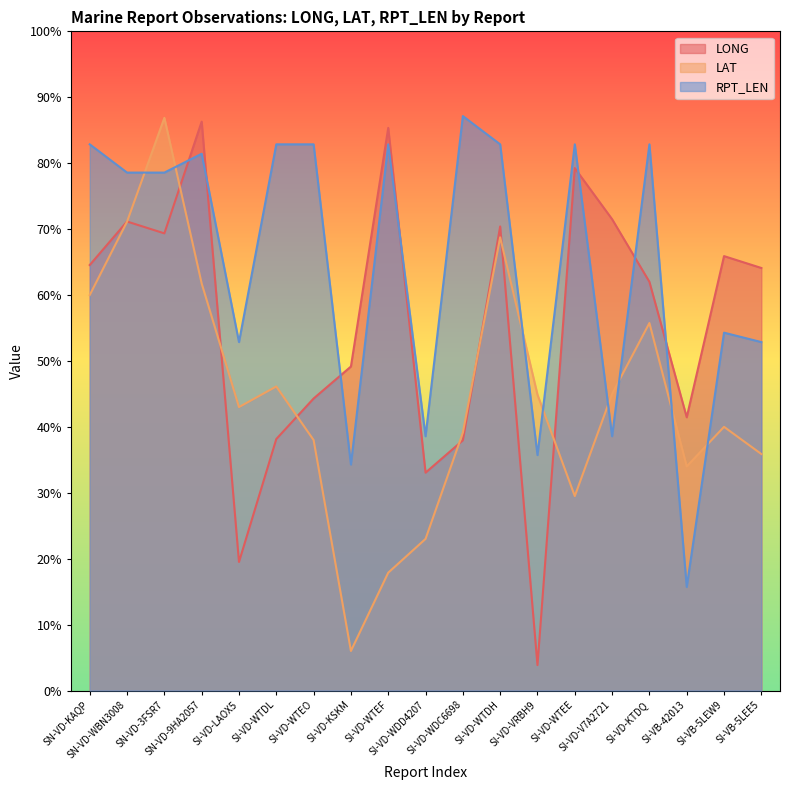

Does the chart display data point markers on the line(s)?

No